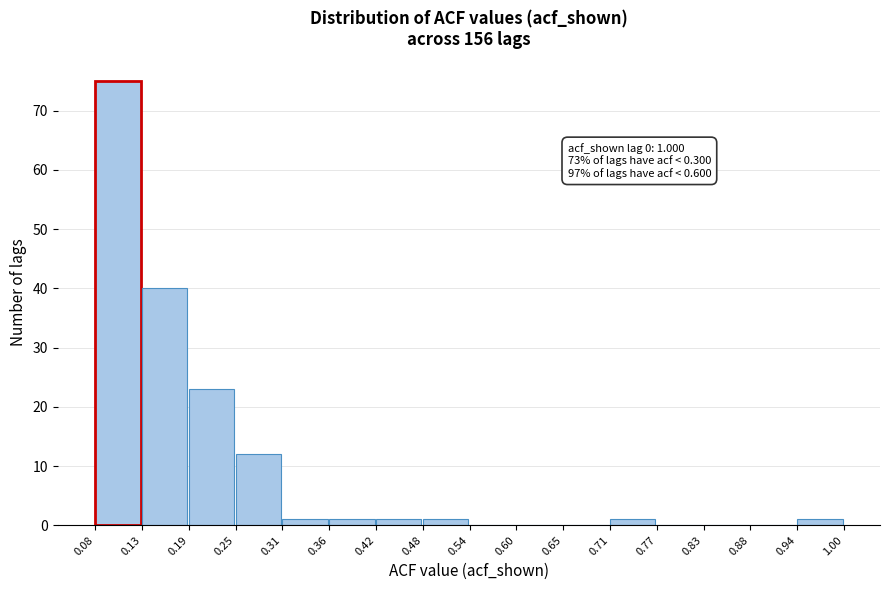

Which range on the x-axis has the tallest bar?

0.08 to 0.13